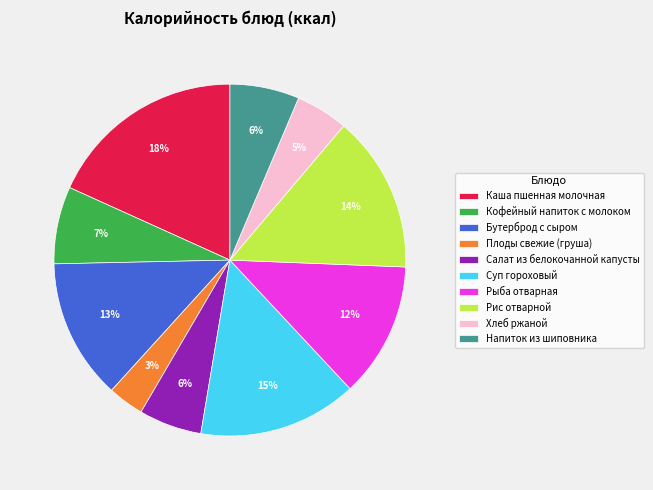

How many segments does this pie chart have?

10